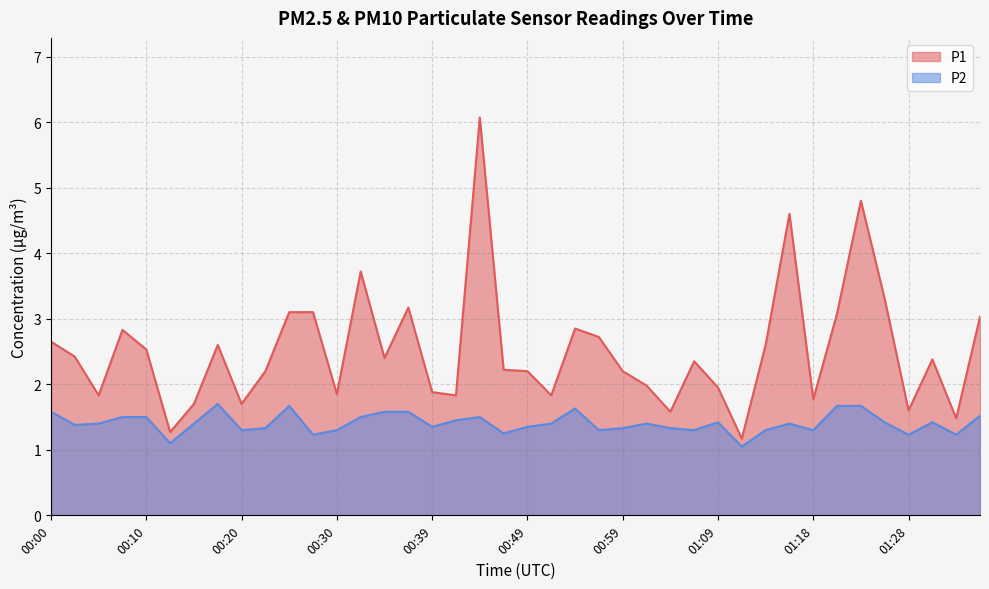

Which series has the largest range (max minus min)?

P1